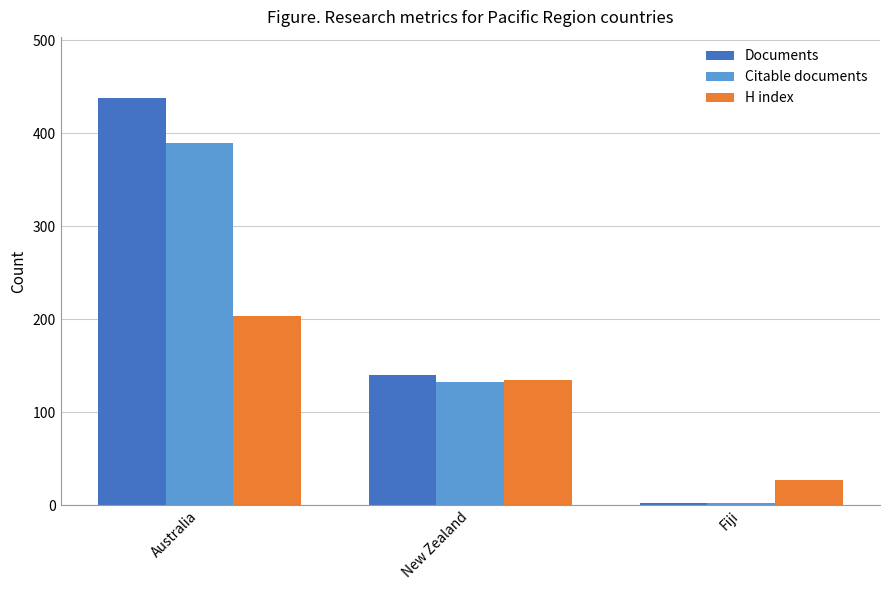

What is the difference between the maximum and minimum values in the Documents series?

436